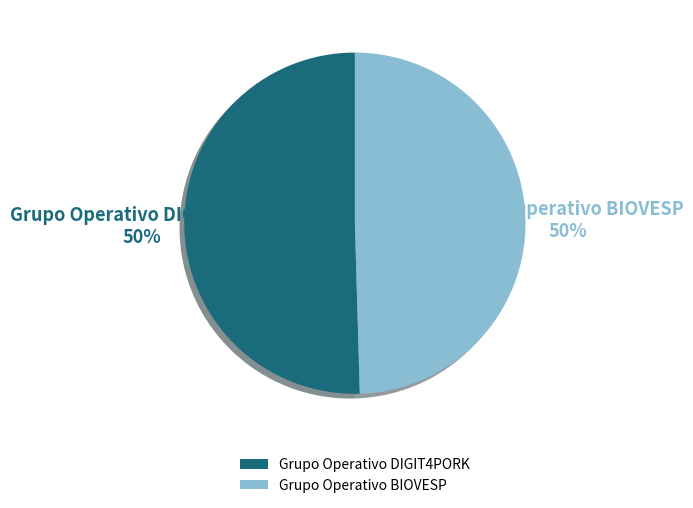

Count the number of slices in the pie.

2